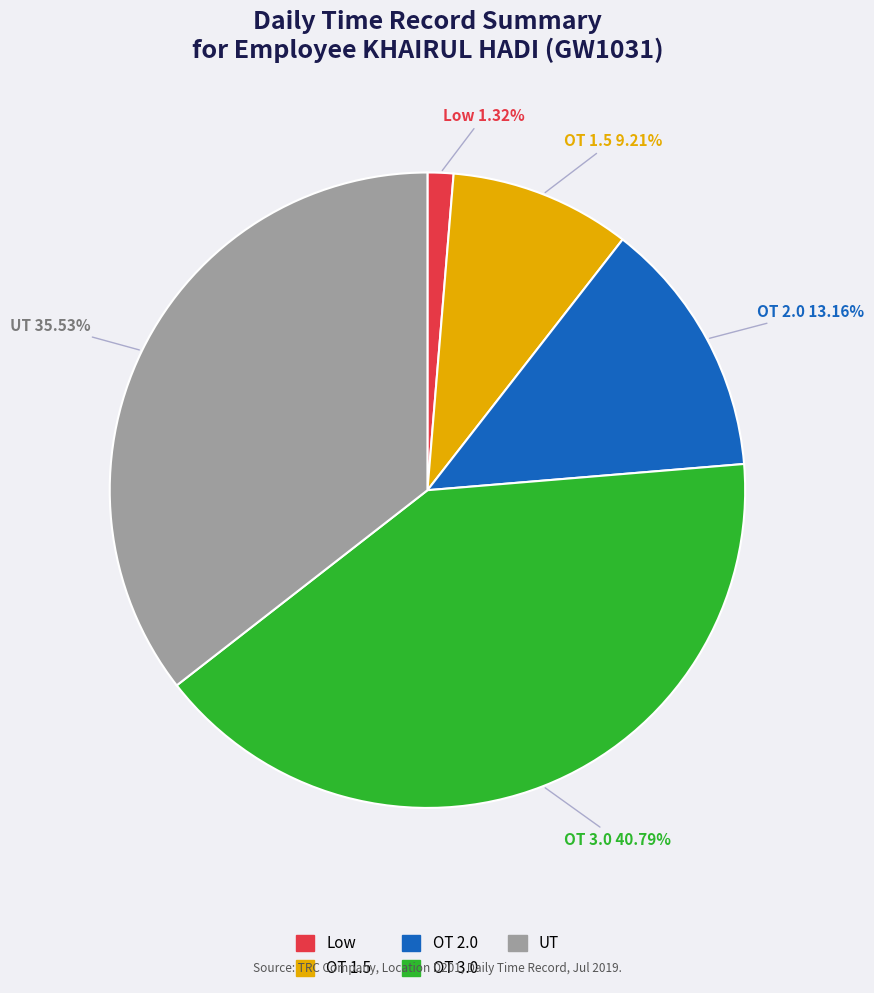

Is there a majority slice in this chart?

No